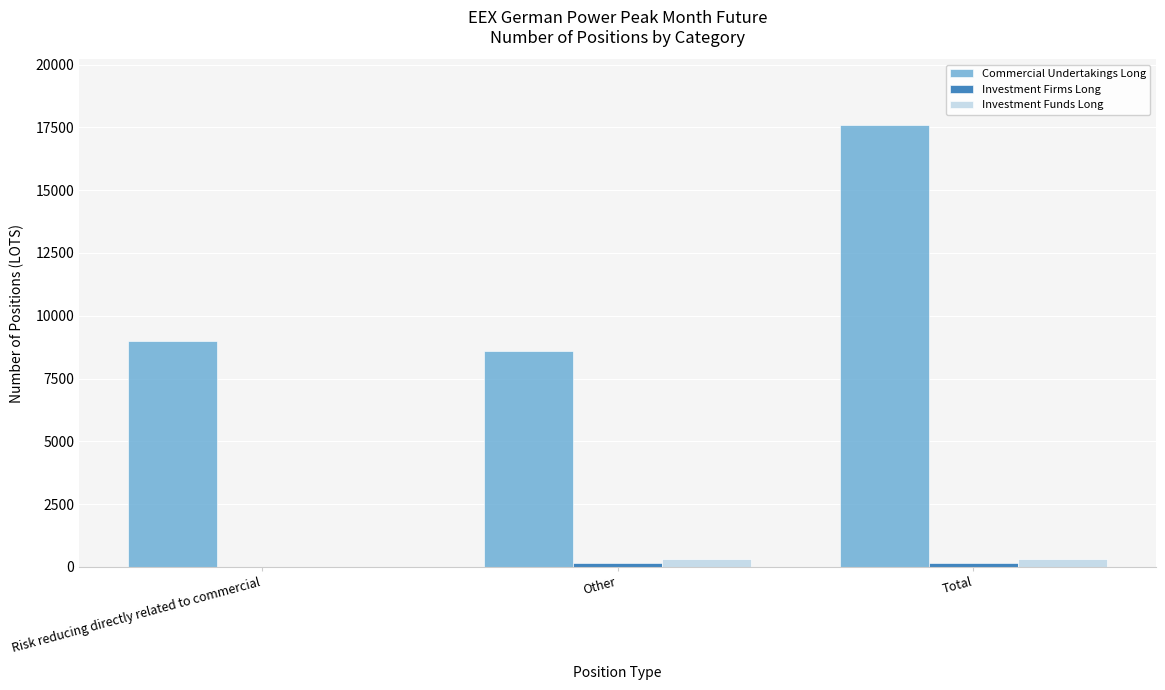

Is it true that Commercial Undertakings Long equals 8996 at Risk reducing directly related to commercial?

True